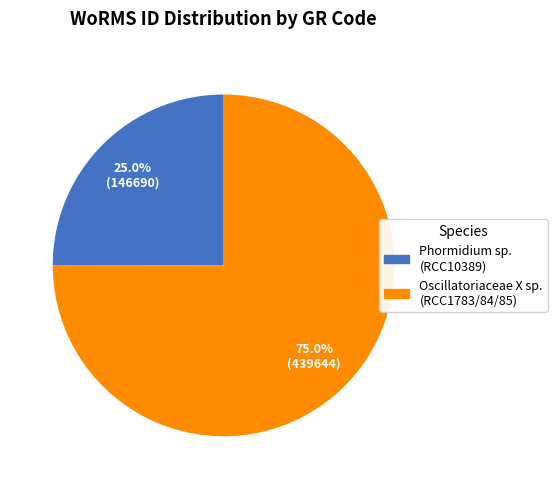

Does any single category account for the majority?

Yes